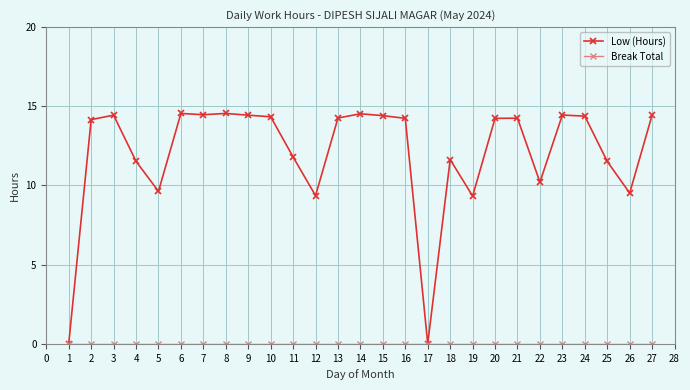

At how many categories does at least one series exceed 11?

20